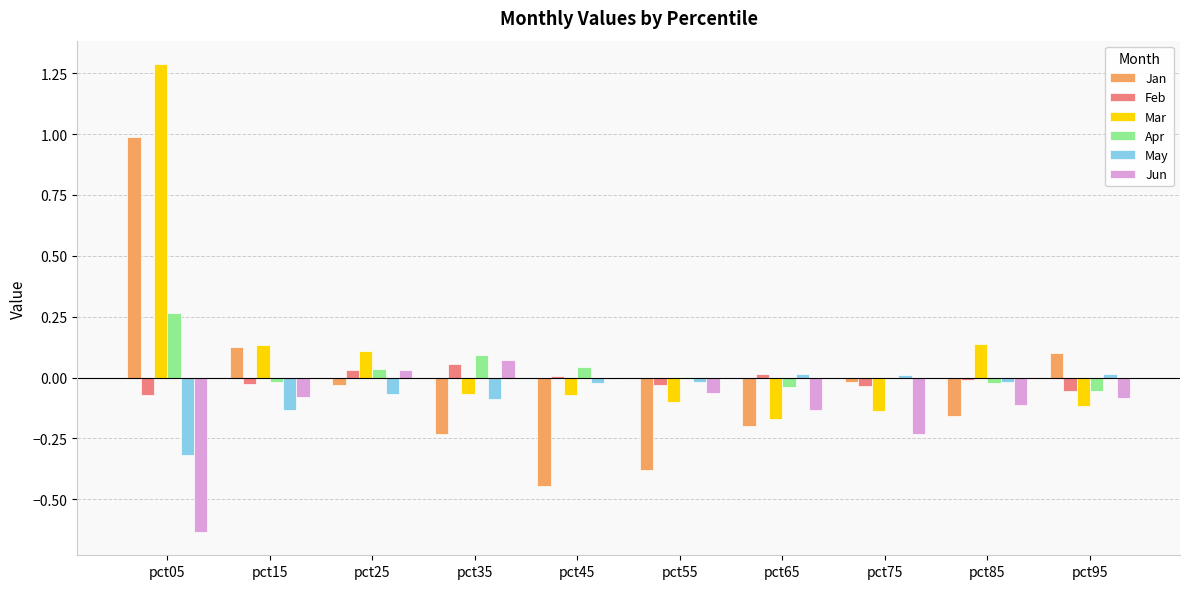

Which series has the largest total across all categories?

Mar